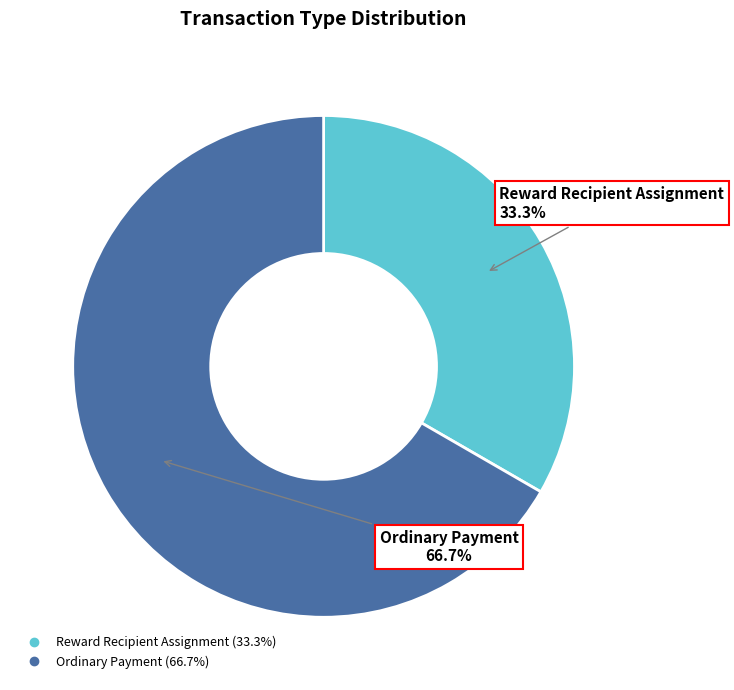

Which slice represents more than half of the pie?

Ordinary Payment